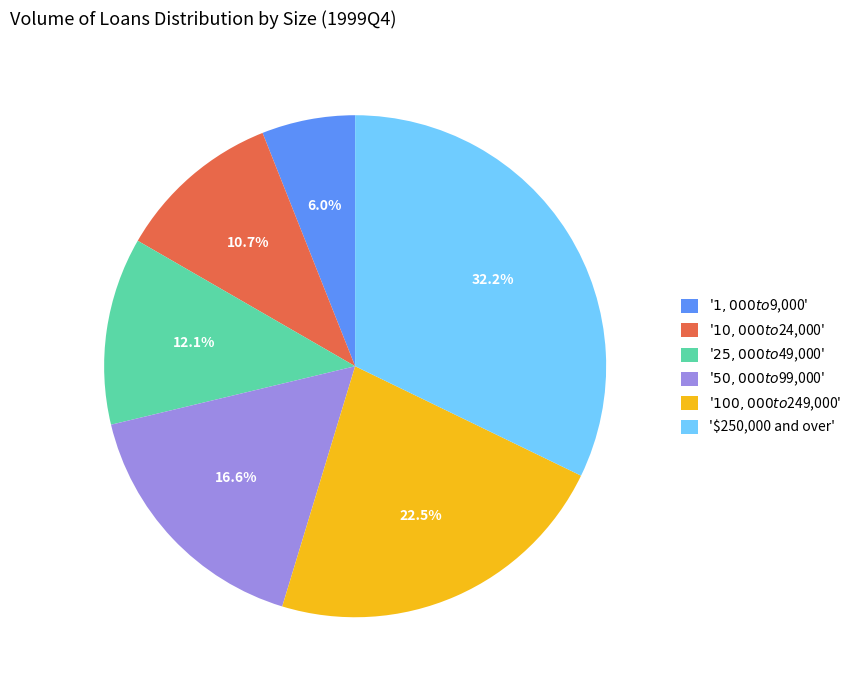

What is the largest slice in the pie chart?

'$250,000 and over'